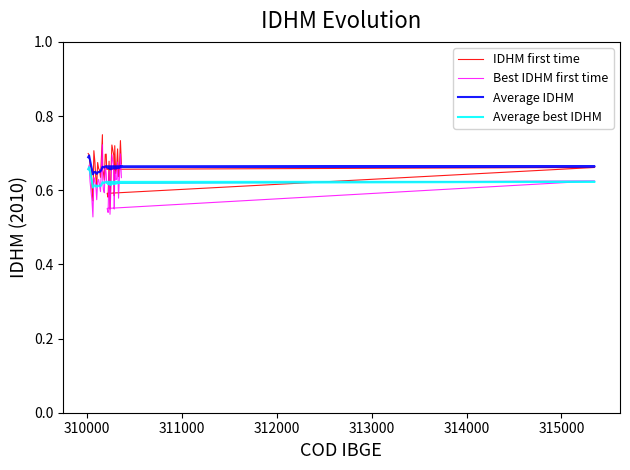

What is the average value of the Average IDHM series?

0.7